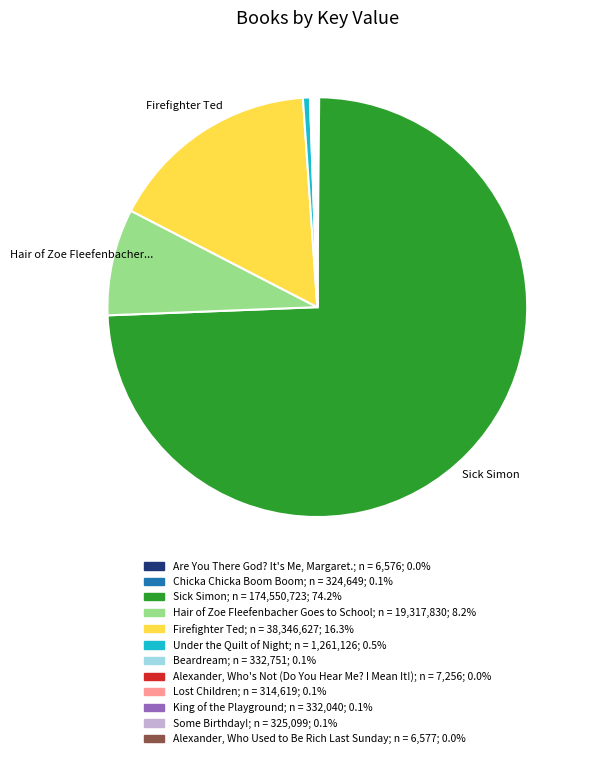

Is there a majority slice in this chart?

Yes